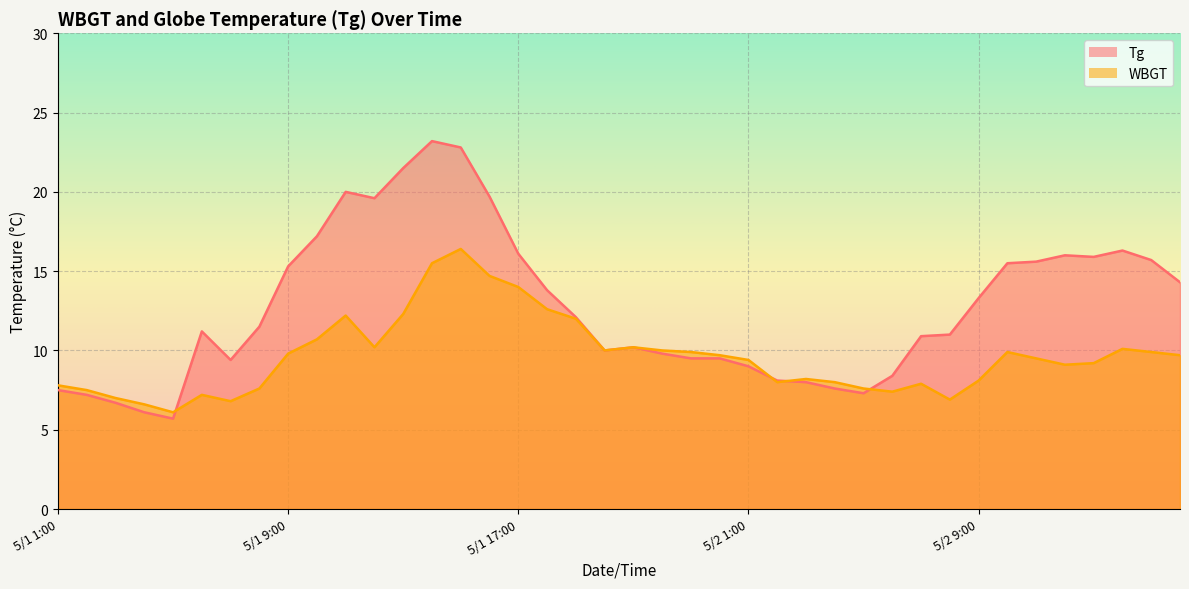

Reading left to right, transcribe all the data shown in this chart.

Tg: 5/1 1:00=7.5	5/1 2:00=7.2	5/1 3:00=6.7	5/1 4:00=6.1	5/1 5:00=5.7	5/1 6:00=11.2	5/1 7:00=9.4	5/1 8:00=11.5	5/1 9:00=15.3	5/1 10:00=17.2	5/1 11:00=20.0	5/1 12:00=19.6	5/1 13:00=21.5	5/1 14:00=23.2	5/1 15:00=22.8	5/1 16:00=19.7	5/1 17:00=16.1	5/1 18:00=13.8	5/1 19:00=12.1	5/1 20:00=10.0	5/1 21:00=10.2	5/1 22:00=9.8	5/1 23:00=9.5	5/1 24:00=9.5	5/2 1:00=9.0	5/2 2:00=8.1	5/2 3:00=8.0	5/2 4:00=7.6	5/2 5:00=7.3	5/2 6:00=8.4	5/2 7:00=10.9	5/2 8:00=11.0	5/2 9:00=13.3	5/2 10:00=15.5	5/2 11:00=15.6	5/2 12:00=16.0	5/2 13:00=15.9	5/2 14:00=16.3	5/2 15:00=15.7	5/2 16:00=14.3
WBGT: 5/1 1:00=7.8	5/1 2:00=7.5	5/1 3:00=7.0	5/1 4:00=6.6	5/1 5:00=6.1	5/1 6:00=7.2	5/1 7:00=6.8	5/1 8:00=7.6	5/1 9:00=9.8	5/1 10:00=10.7	5/1 11:00=12.2	5/1 12:00=10.2	5/1 13:00=12.3	5/1 14:00=15.5	5/1 15:00=16.4	5/1 16:00=14.7	5/1 17:00=14.0	5/1 18:00=12.6	5/1 19:00=12.0	5/1 20:00=10.0	5/1 21:00=10.2	5/1 22:00=10.0	5/1 23:00=9.9	5/1 24:00=9.7	5/2 1:00=9.4	5/2 2:00=8.0	5/2 3:00=8.2	5/2 4:00=8.0	5/2 5:00=7.6	5/2 6:00=7.4	5/2 7:00=7.9	5/2 8:00=6.9	5/2 9:00=8.1	5/2 10:00=9.9	5/2 11:00=9.5	5/2 12:00=9.1	5/2 13:00=9.2	5/2 14:00=10.1	5/2 15:00=9.9	5/2 16:00=9.7